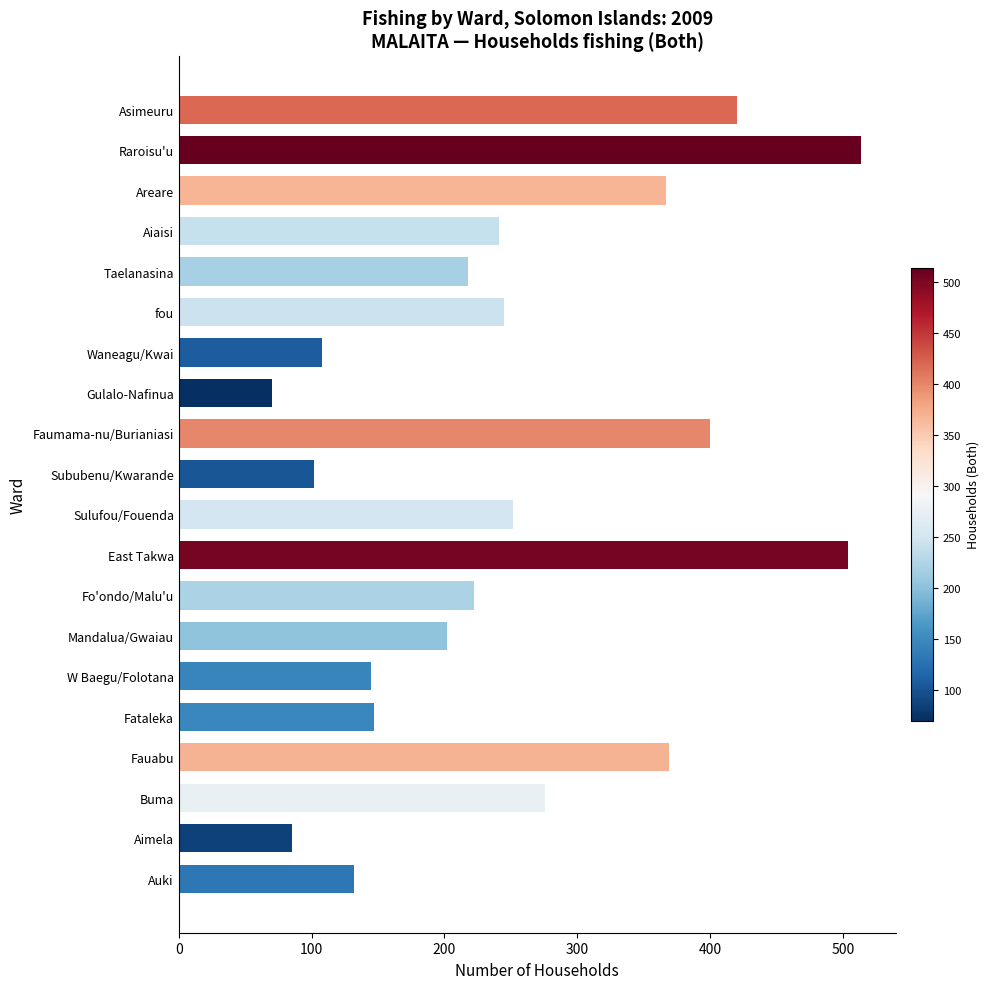

Count the number of categories in the chart.

20